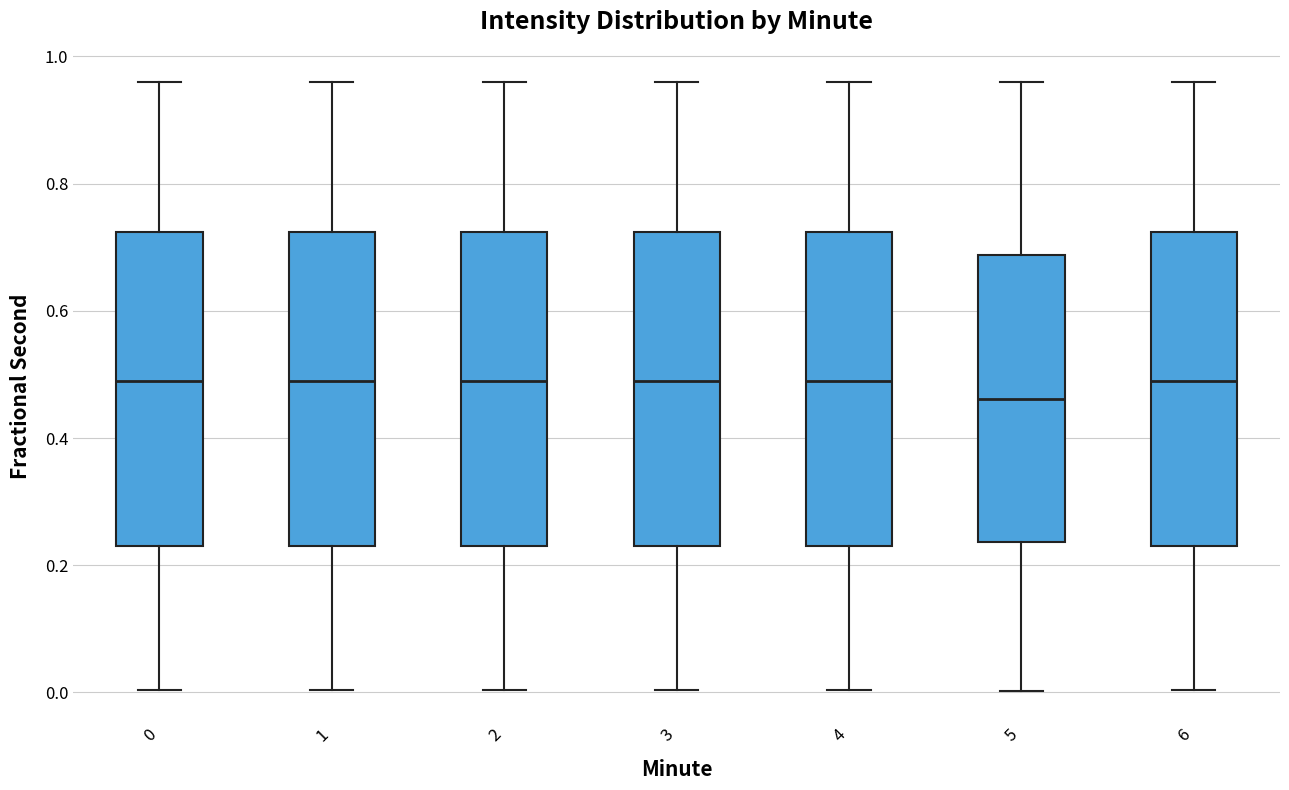

Reading left to right, transcribe this box plot: for each box, give where its median line is, the range the box spans, and where its two whiskers end, as read against the y-axis. The values are not printed on the chart, so give them approximately, as read against the axis.

0: median 0.50, box 0.24 to 0.72, whiskers 0.00 to 0.96
1: median 0.50, box 0.24 to 0.72, whiskers 0.00 to 0.96
2: median 0.50, box 0.24 to 0.72, whiskers 0.00 to 0.96
3: median 0.50, box 0.24 to 0.72, whiskers 0.00 to 0.96
4: median 0.50, box 0.24 to 0.72, whiskers 0.00 to 0.96
5: median 0.46, box 0.24 to 0.68, whiskers 0.00 to 0.96
6: median 0.50, box 0.24 to 0.72, whiskers 0.00 to 0.96